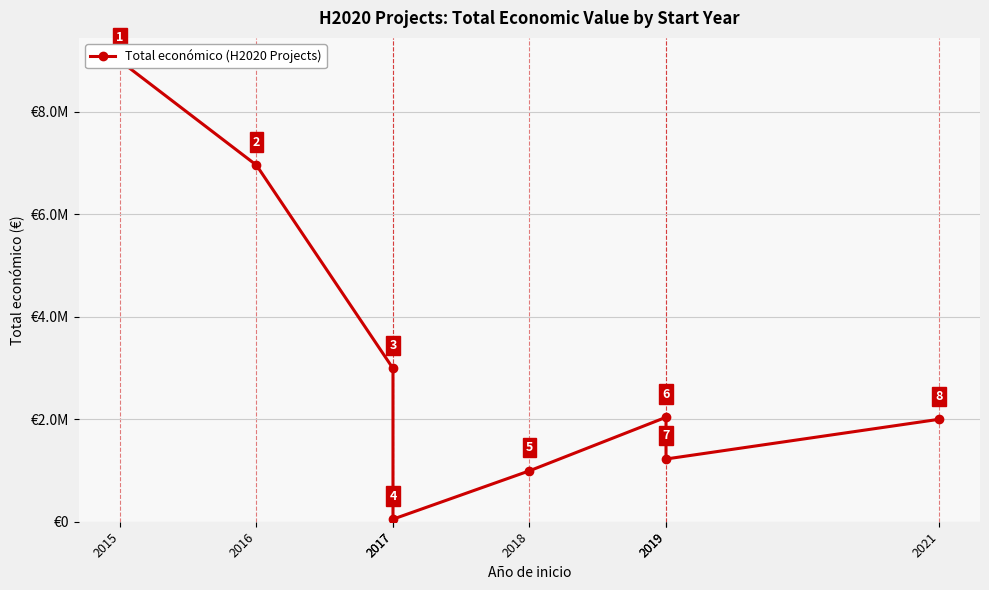

Reading right to left, list all the values displayed in this chart.

2021=1999846	2019=1224742	2019=2039415	2018=994500	2017=50000	2017=2993425	2016=6960293	2015=8998559